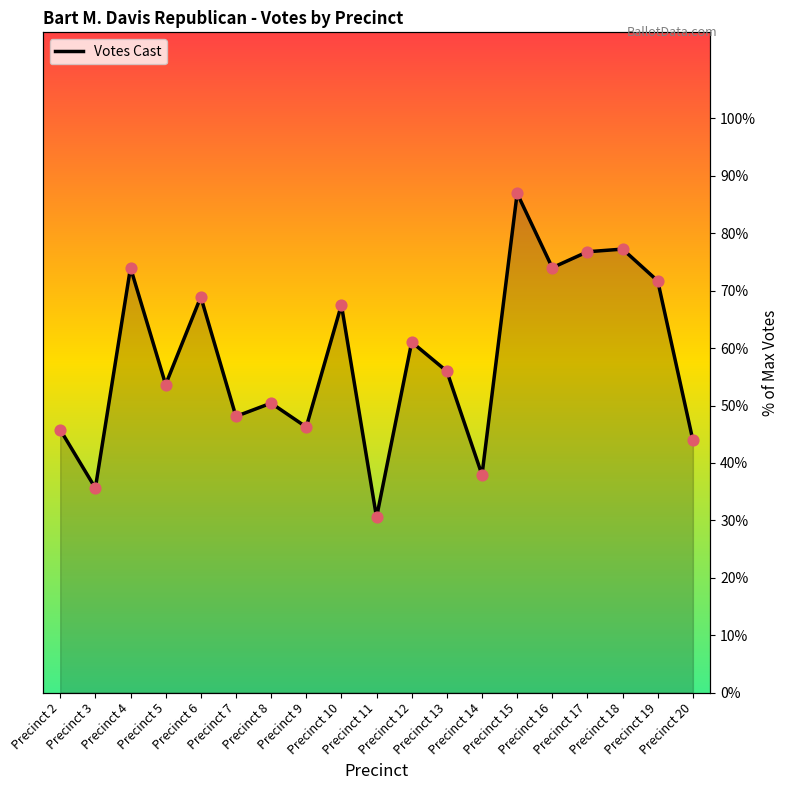

Between Precinct 14 and Precinct 20, which is larger?

Precinct 20